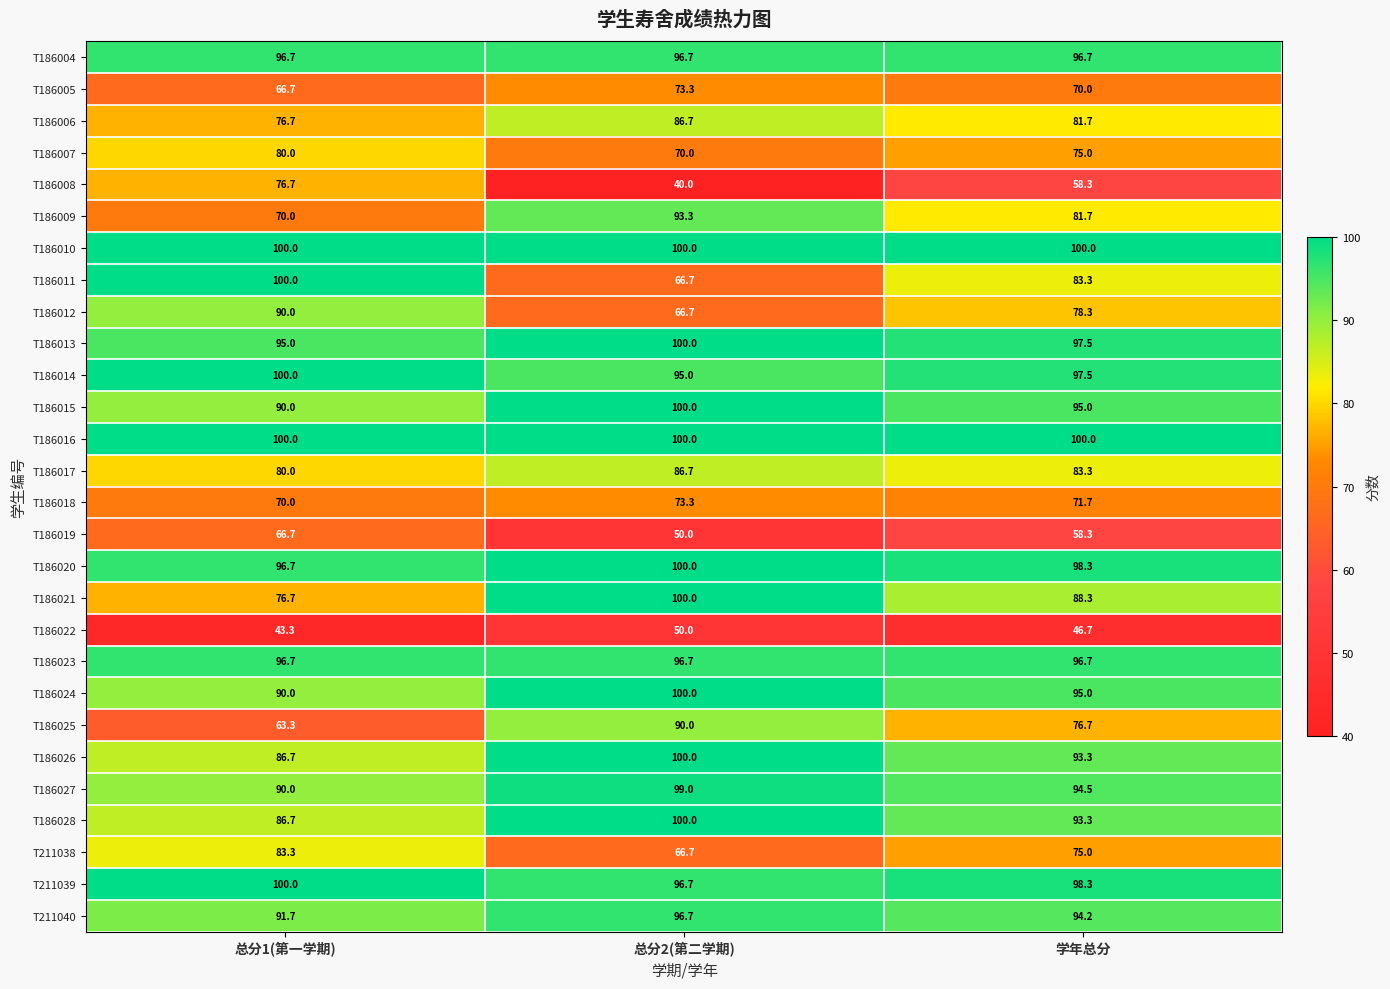

At which category is the sum across all series the highest?

总分2(第二学期)